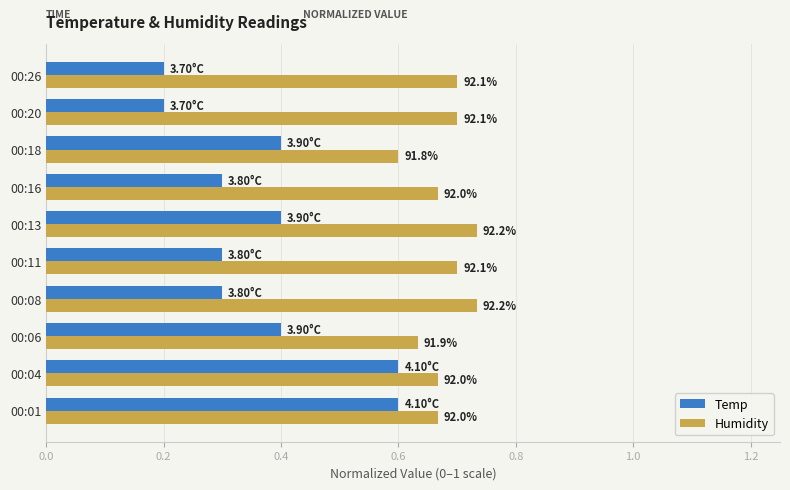

What are all the series names shown in the legend?

Temp, Humidity